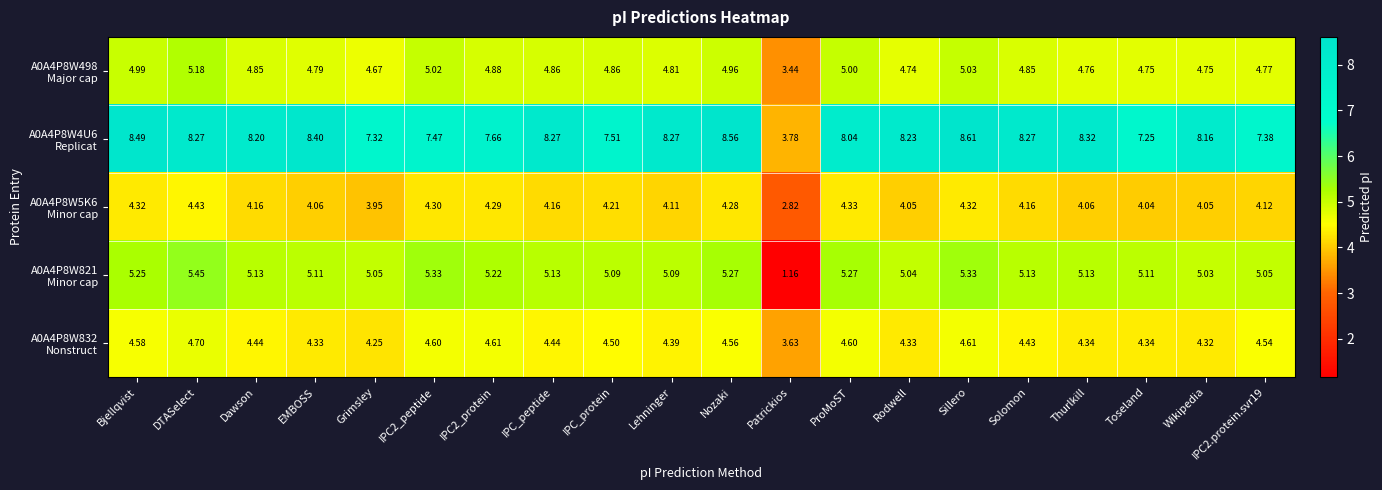

At which category is the sum across all series the highest?

DTASelect